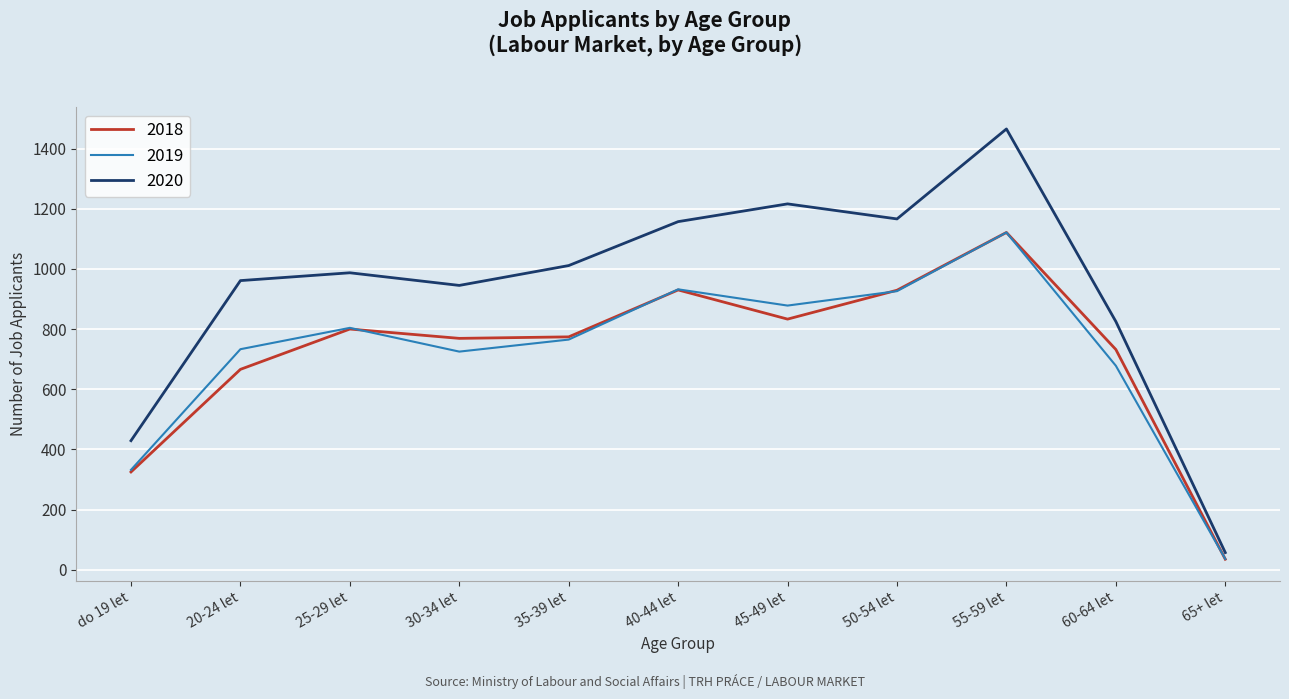

Is it true that 2020 equals 57 at 65+ let?

True